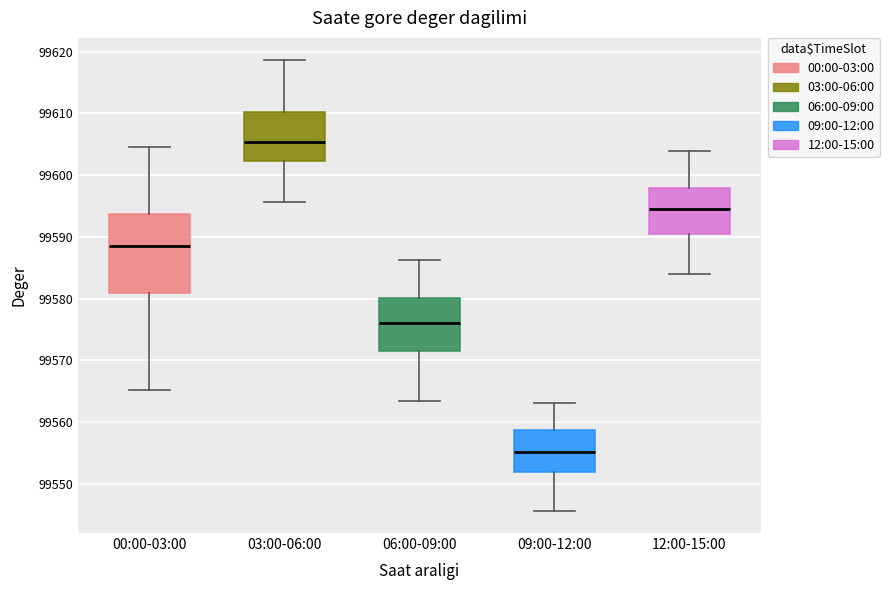

Which box's median line is the lowest?

09:00-12:00